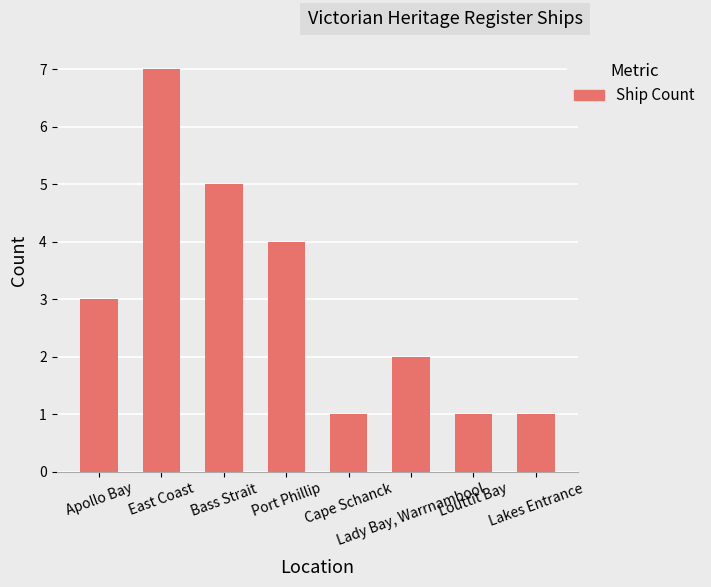

What is the maximum value shown in the chart?

7